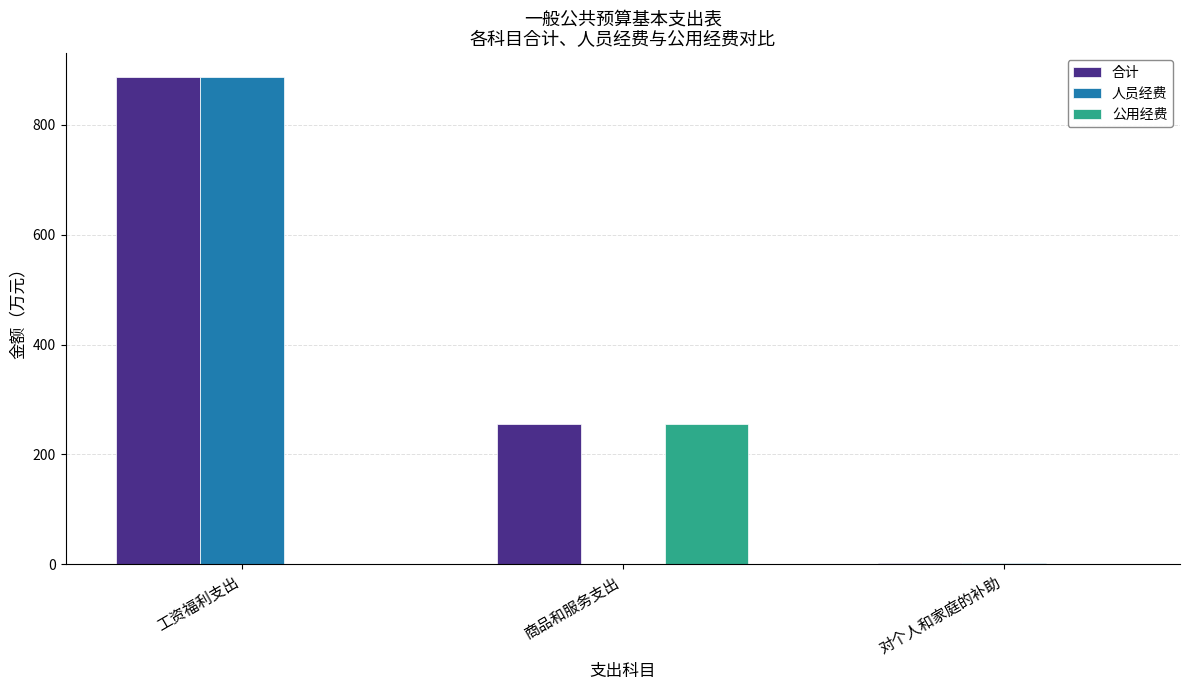

What is the maximum value shown in the chart?

885.8